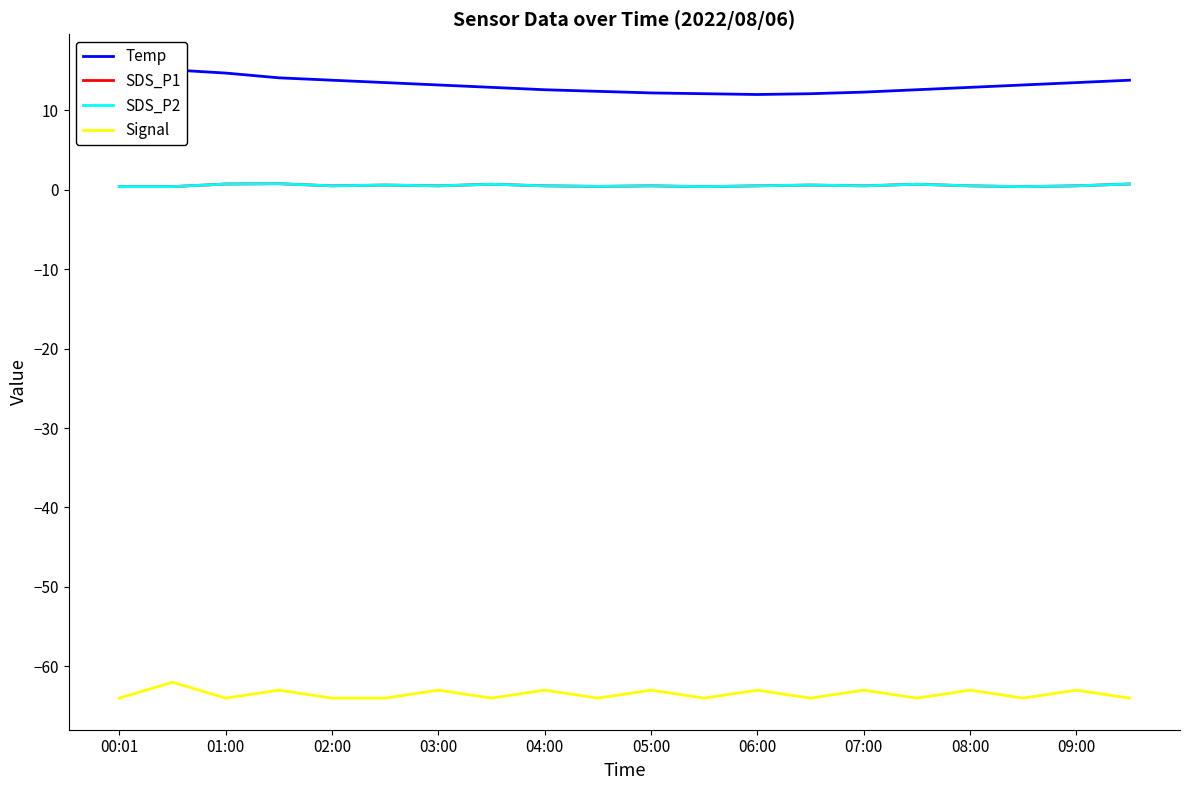

The SDS_P1 series shows 0.3 at 02:00. True or false?

False